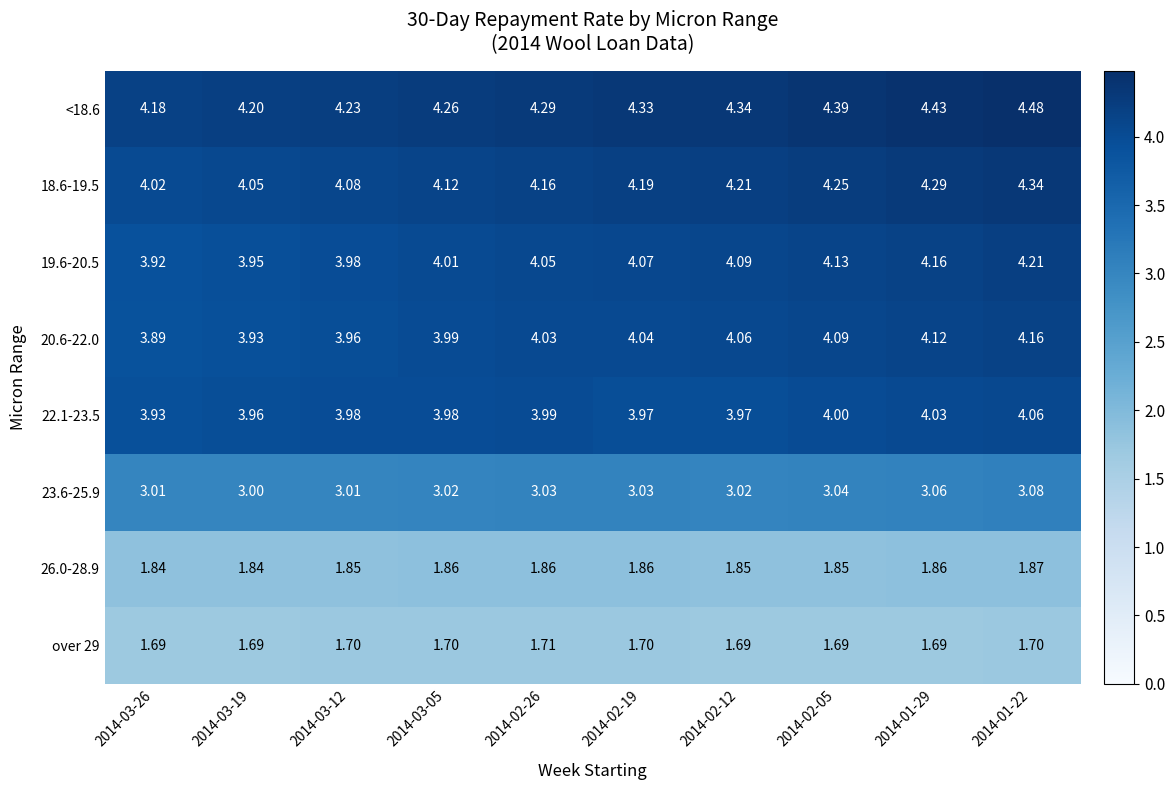

Is the value of 18.6-19.5 at 2014-01-29 greater than the value of 19.6-20.5 at 2014-02-19?

Yes